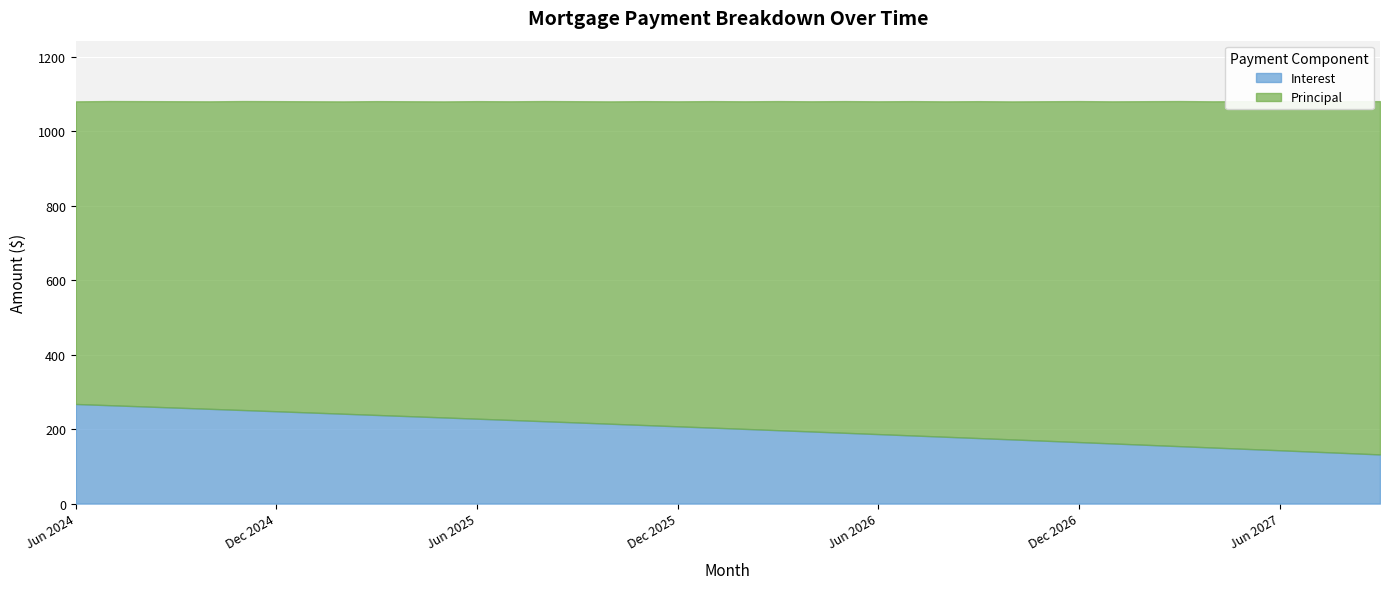

Does the chart display data point markers on the line(s)?

No